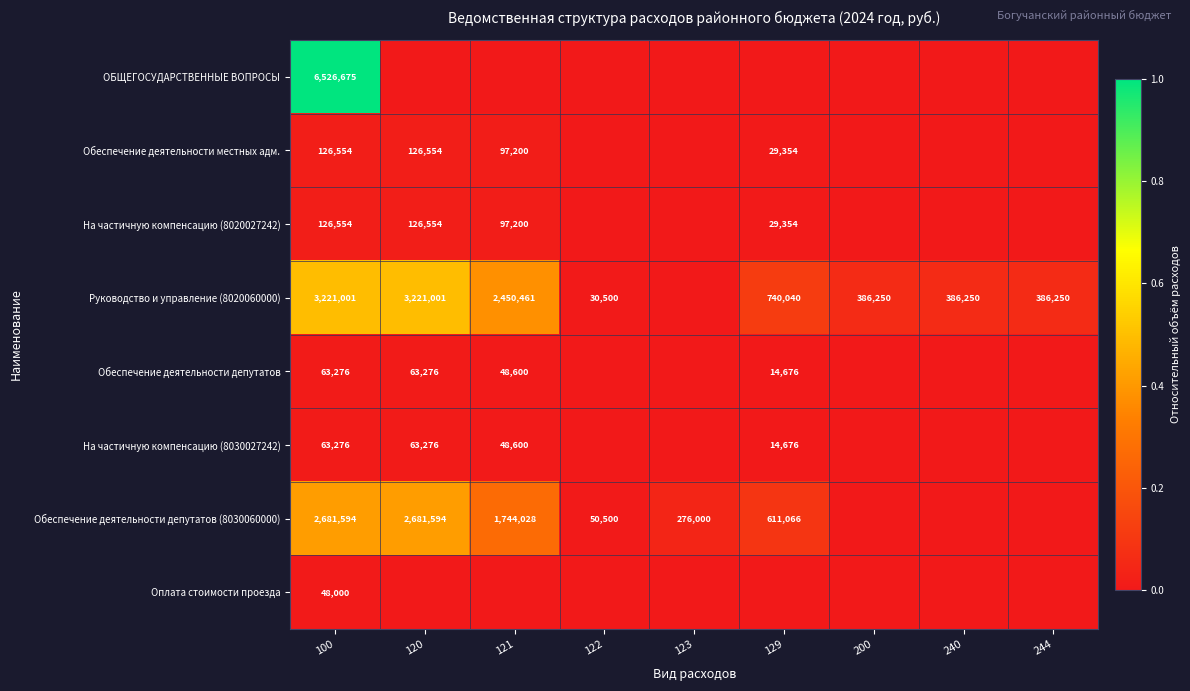

True or false: Руководство и управление (8020060000) has a value of 118736 at 240.

False